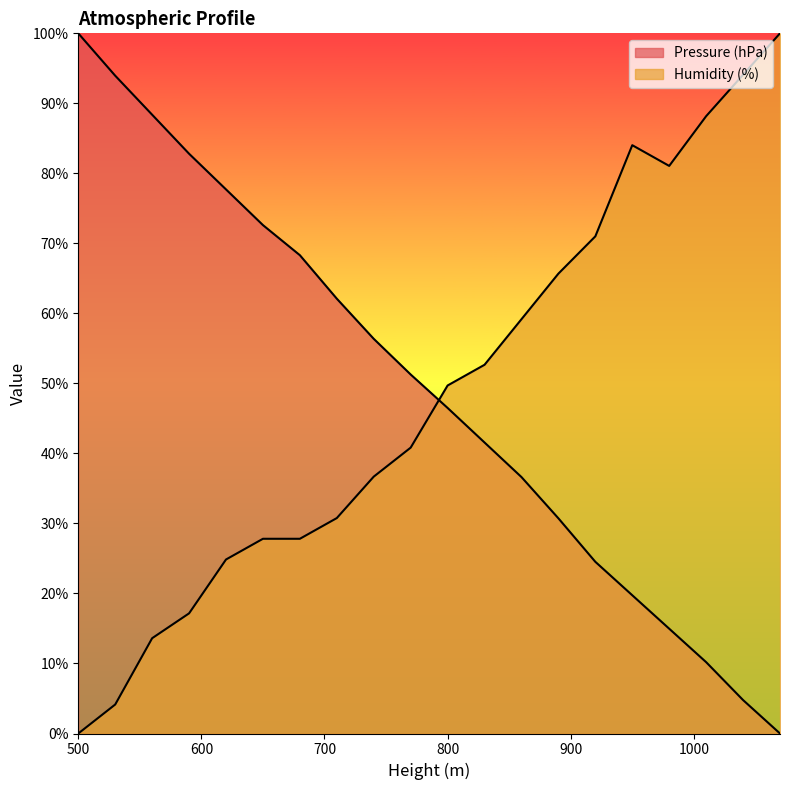

At which category does Humidity (%) reach its first local valley?

980